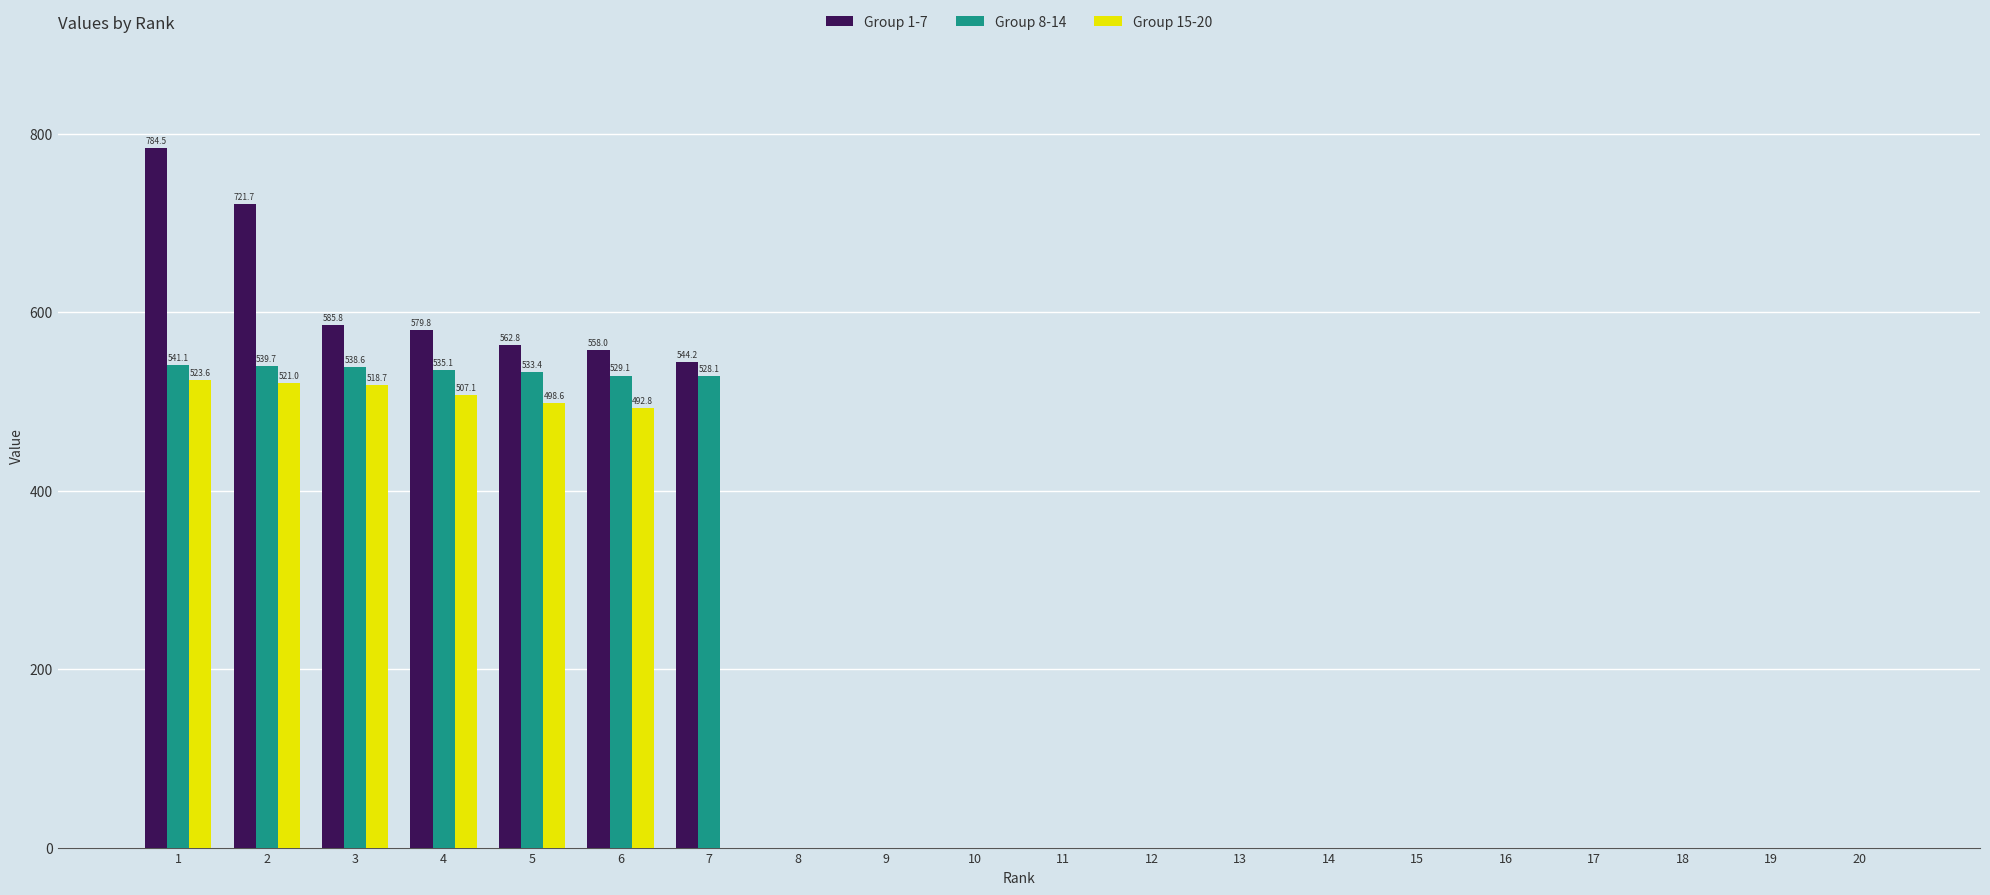

What is the maximum value for Group 15-20?

523.6